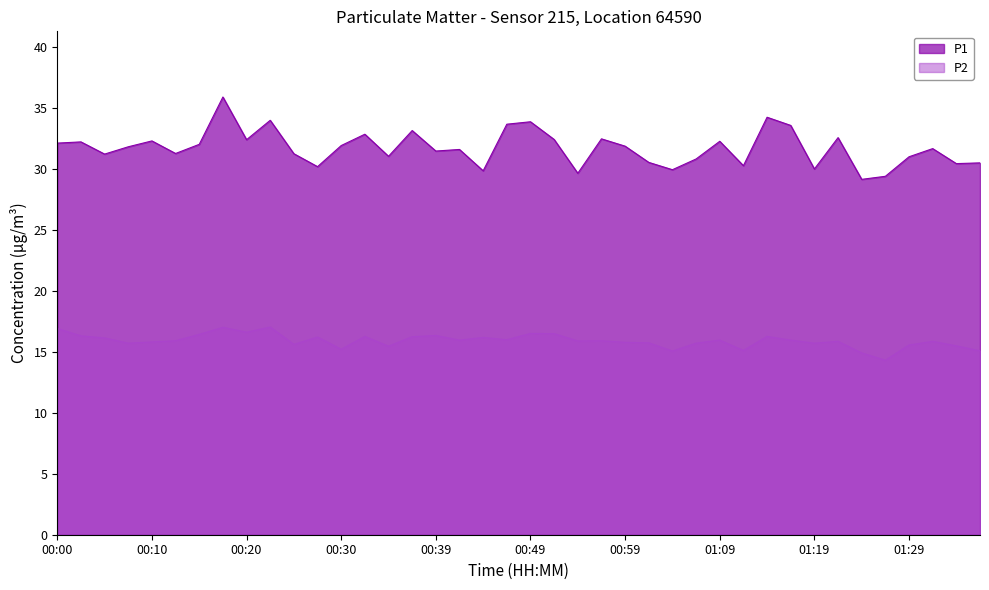

What value does the P1 series have at 00:35?

31.0